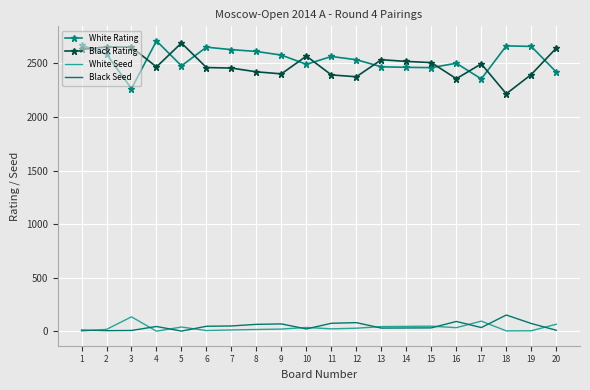

Rank the series at 18 from highest to lowest value.

White Rating, Black Rating, Black Seed, White Seed